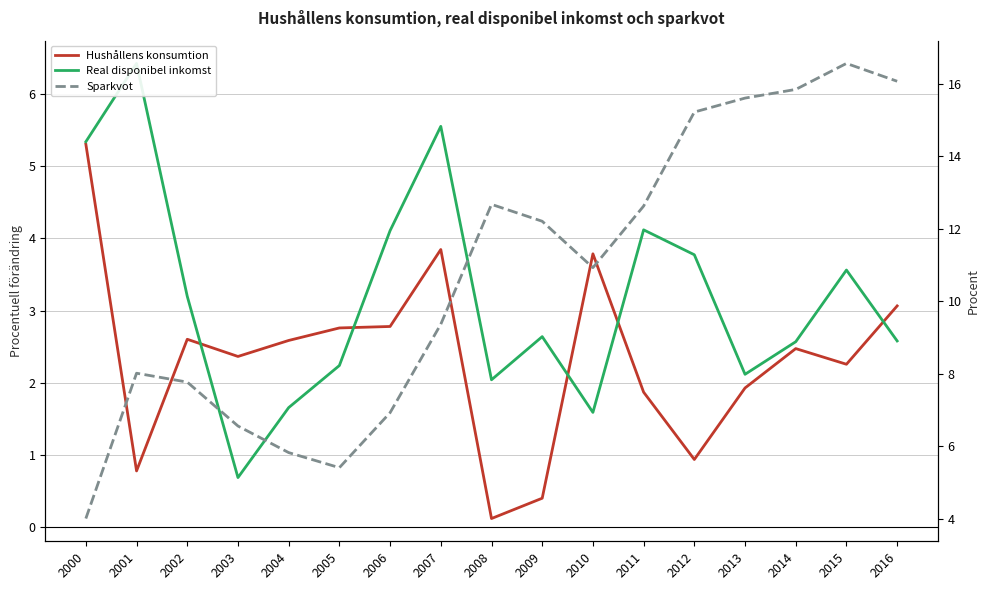

Which series has the largest total across all categories?

Sparkvot